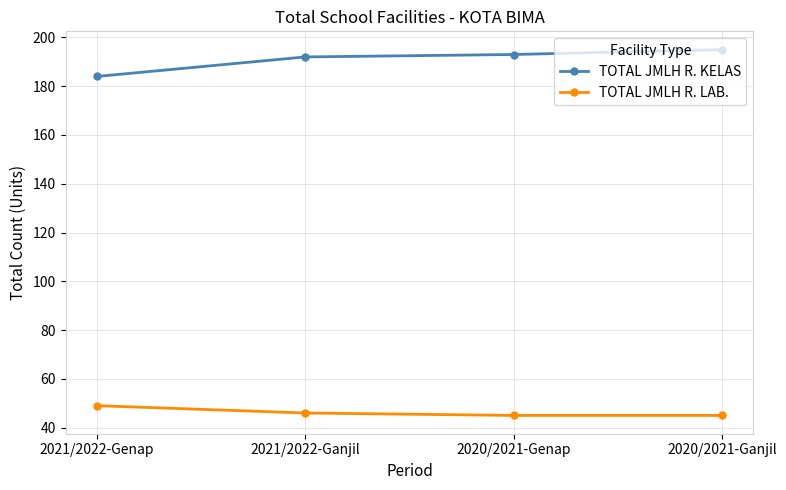

True or false: TOTAL JMLH R. LAB. and TOTAL JMLH R. KELAS intersect in this chart.

False